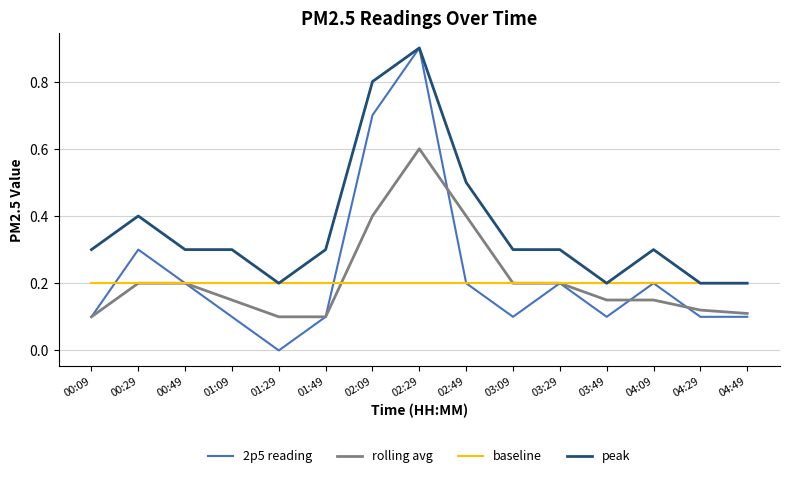

What is the highest value of the peak series?

0.9